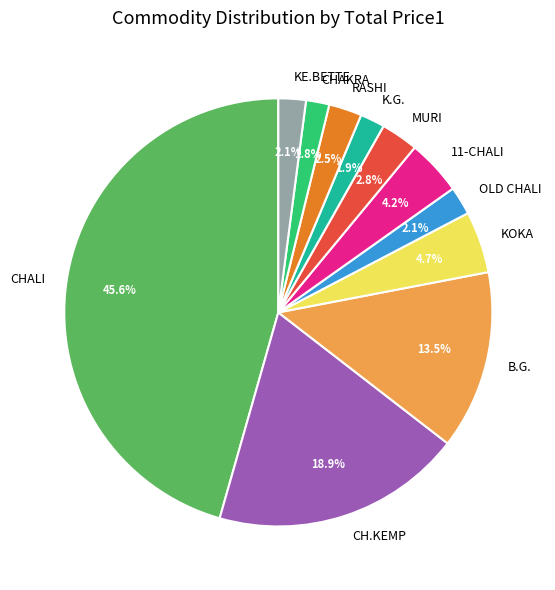

How many slices are in this pie chart?

11